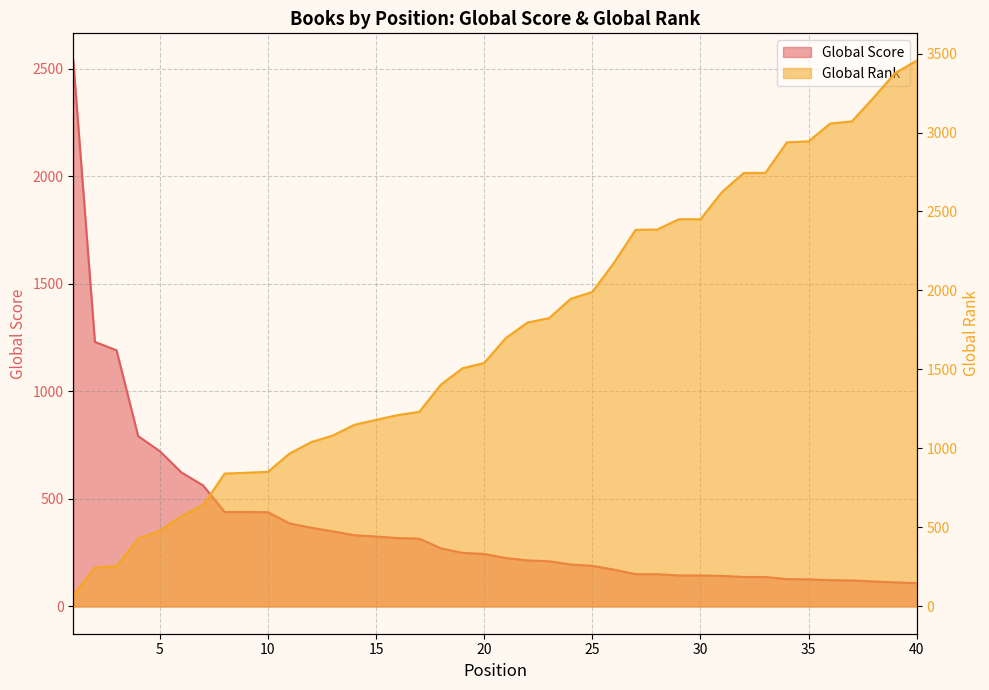

Which series has the largest range (max minus min)?

Global Rank